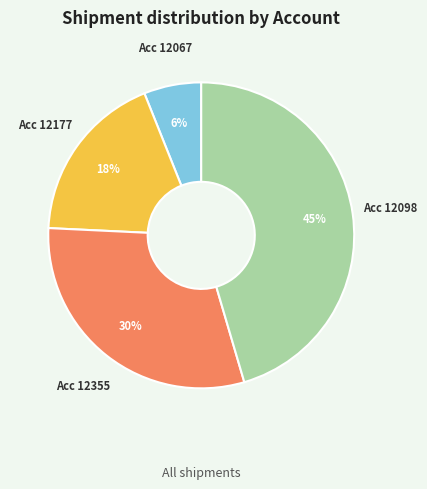

Is the sum of Acc 12355 and Acc 12098 greater than half?

Yes